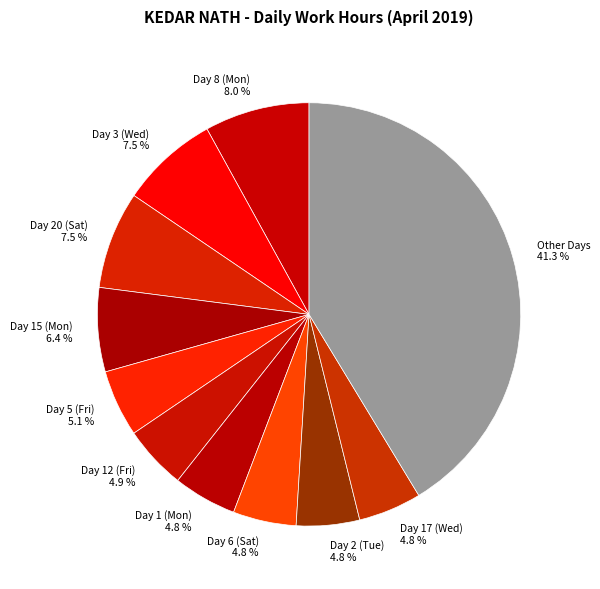

To the nearest percent, what is the average slice percentage?

9%